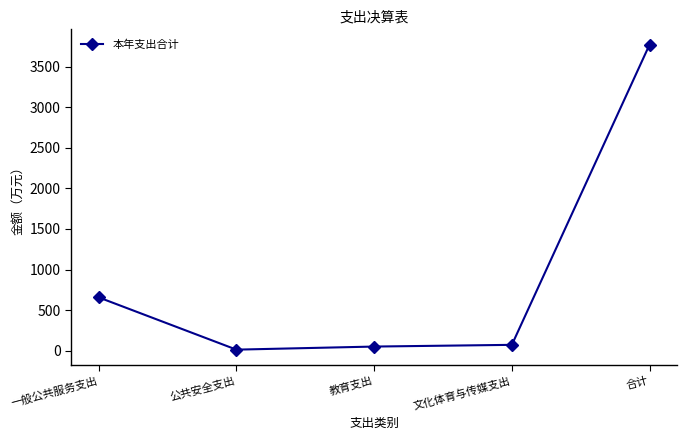

How many lines are shown in the chart?

1